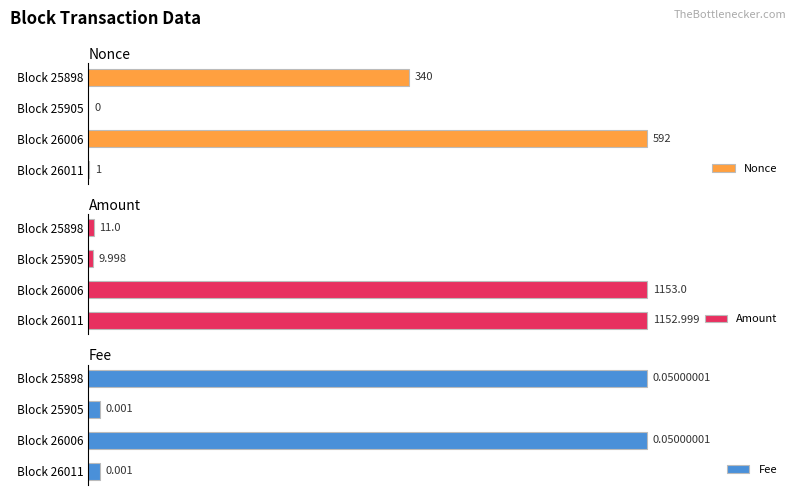

Does the chart contain stacked bars?

No